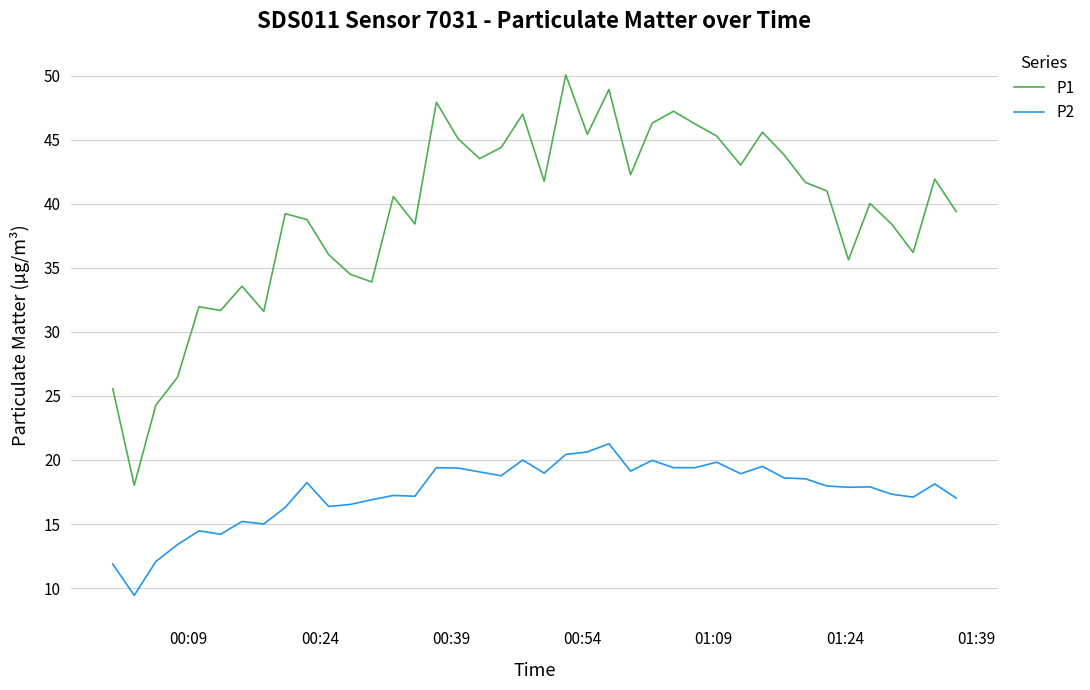

What is the minimum value shown in the chart?

9.4